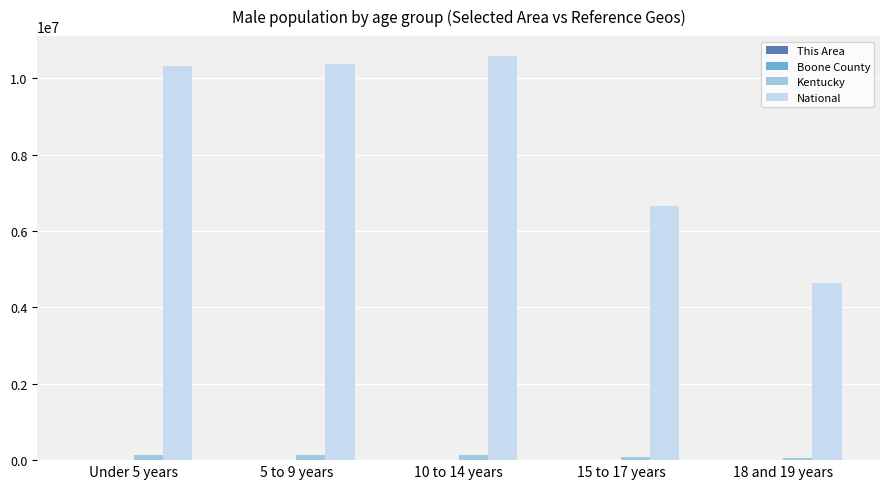

Is the value of National at 15 to 17 years greater than the value of Kentucky at 5 to 9 years?

Yes